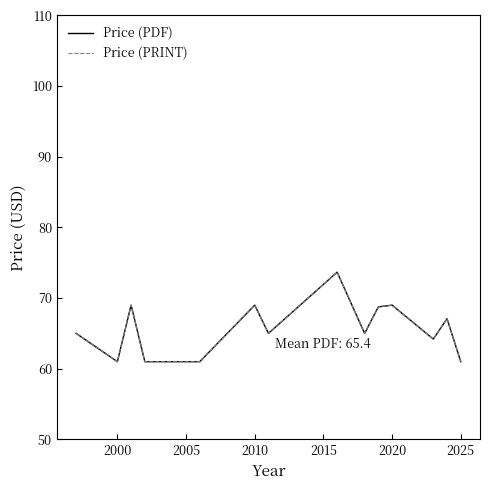

Does the chart display data point markers on the line(s)?

No